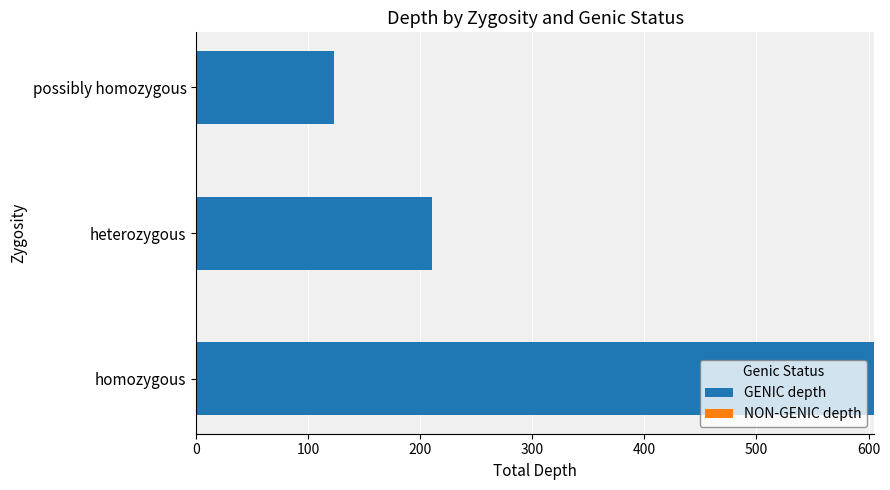

Reading bottom to top, list all the values displayed in this chart.

homozygous=605	heterozygous=210	possibly homozygous=123